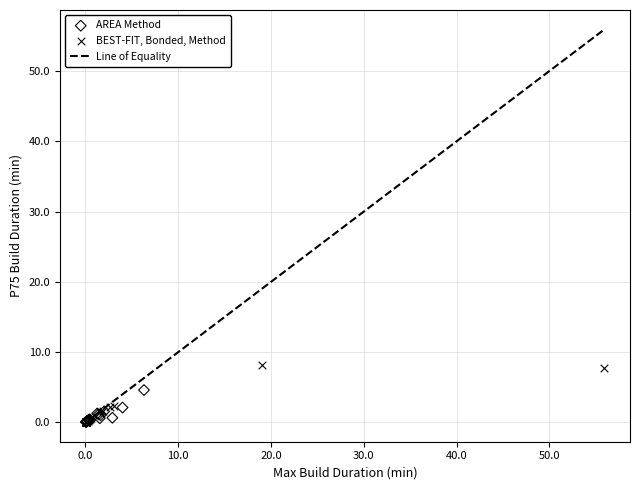

Which series has the largest Y range (max minus min)?

BEST-FIT, Bonded, Method